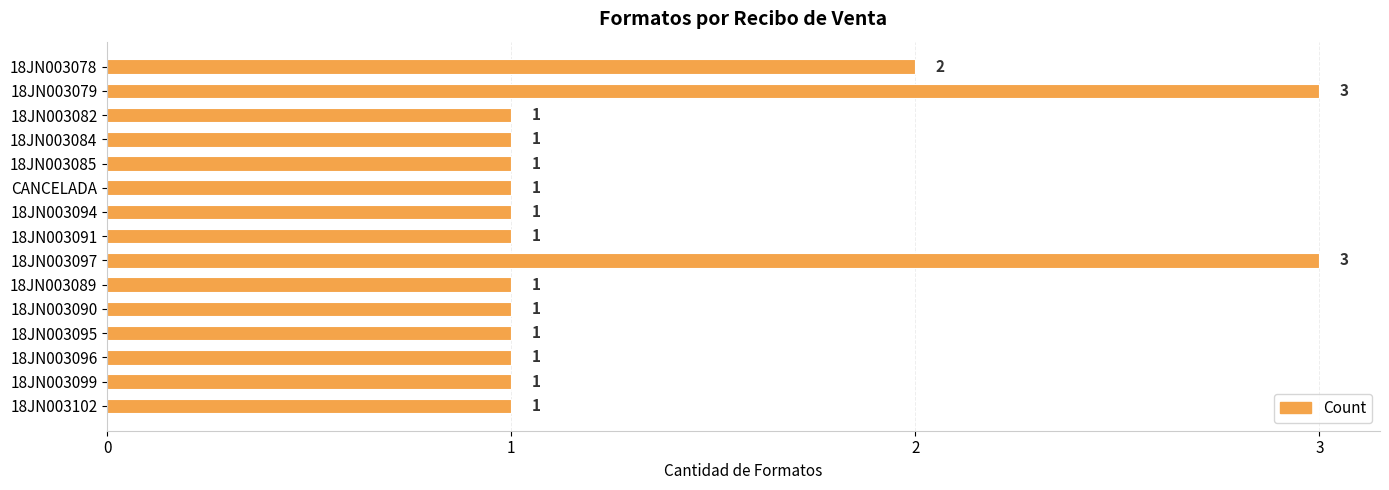

How many distinct data groups are displayed?

1